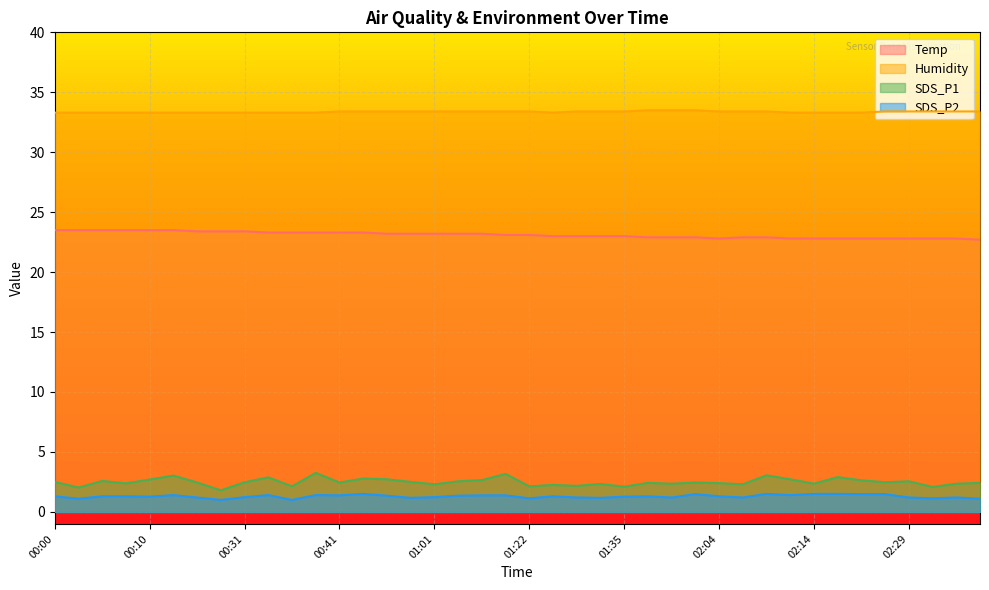

True or false: SDS_P2 has a value of 0.8 at 00:57.

False